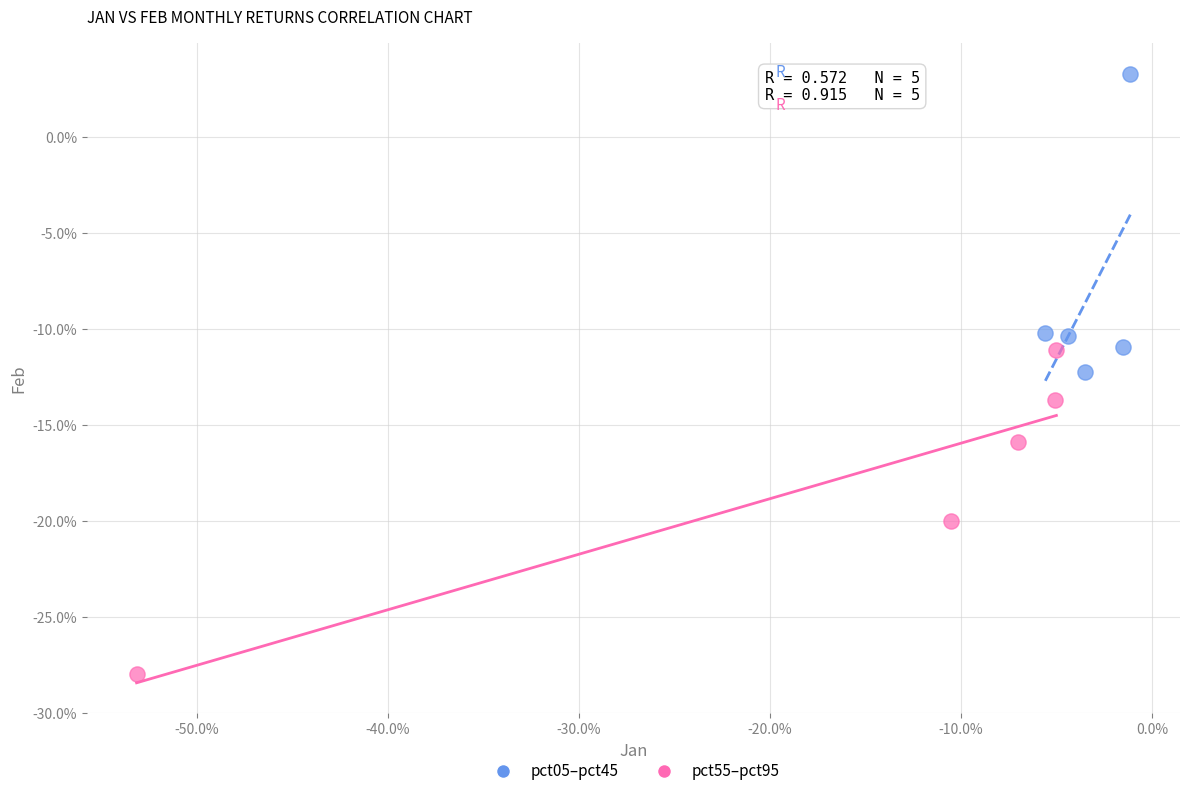

What are all the series names shown in the legend?

pct05–pct45, pct55–pct95